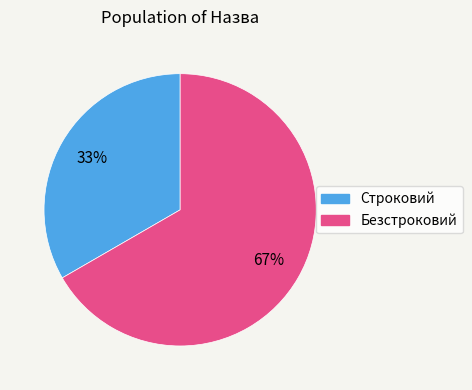

Is it true that Строковий is 27% of the pie?

False